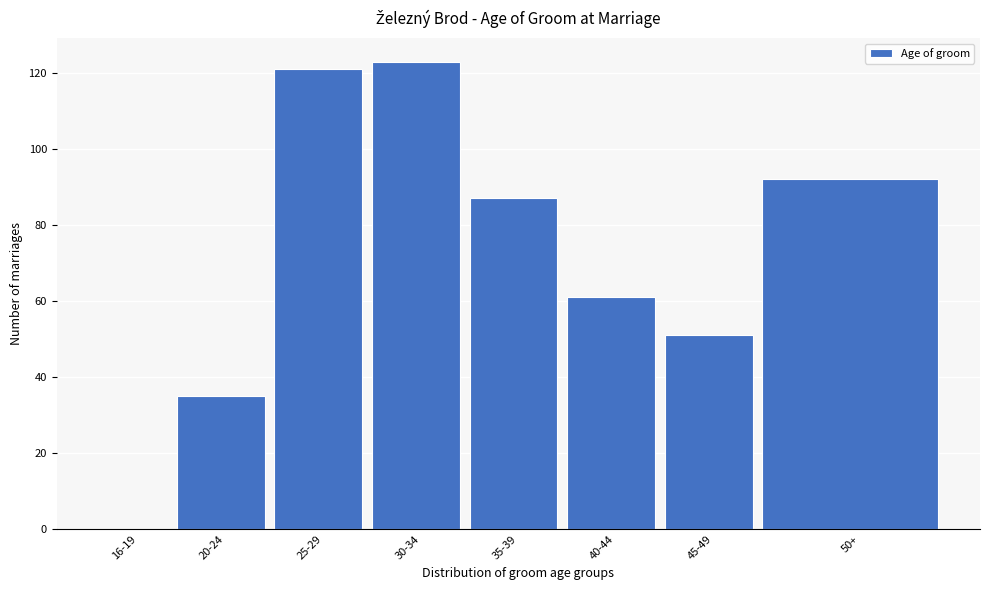

Reading right to left, transcribe all the data shown in this chart.

50+=92	45-49=51	40-44=61	35-39=87	30-34=123	25-29=121	20-24=35	16-19=0